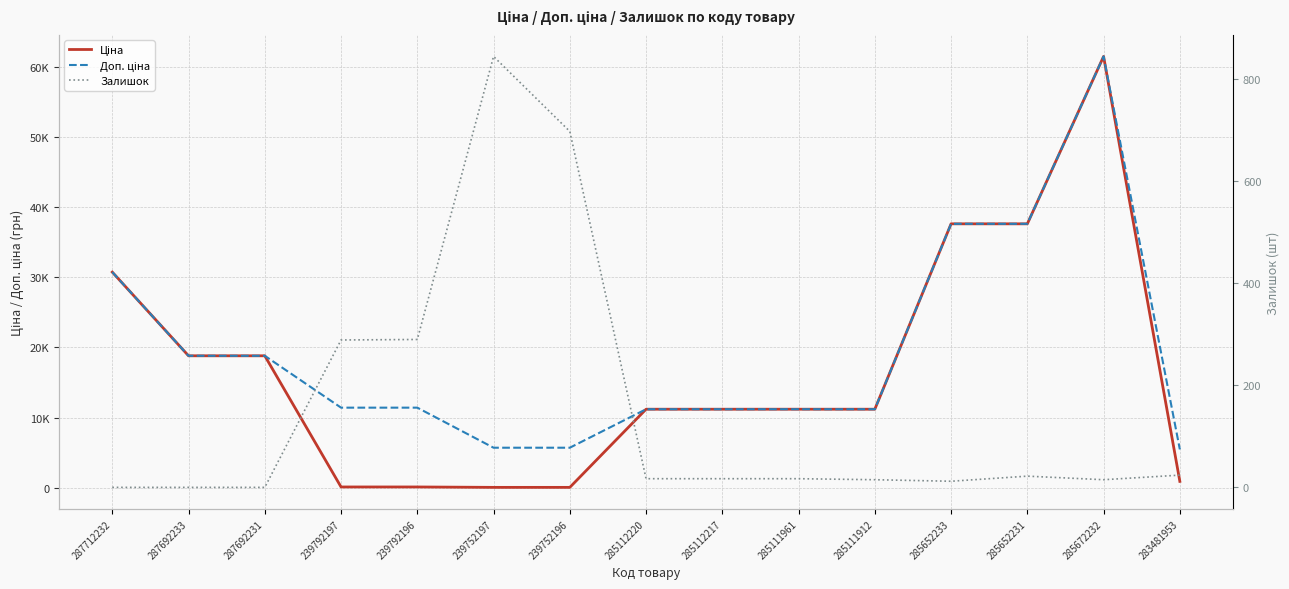

Reading left to right, transcribe all the data shown in this chart.

Ціна: 287712232=30717.1	287692233=18796.8	287692231=18796.8	239792197=114.1	239792196=114.1	239752197=57.0	239752196=57.0	285112220=11188.2	285112217=11188.2	285111961=11188.2	285111912=11188.2	285652233=37593.6	285652231=37593.6	285672232=61434.3	283481953=910.4
Доп. ціна: 287712232=30717.1	287692233=18796.8	287692231=18796.8	239792197=11410.0	239792196=11410.0	239752197=5705.0	239752196=5705.0	285112220=11188.2	285112217=11188.2	285111961=11188.2	285111912=11188.2	285652233=37593.6	285652231=37593.6	285672232=61434.3	283481953=5462.3
Залишок: 287712232=0.0	287692233=0.0	287692231=0.0	239792197=289.0	239792196=290.0	239752197=845.0	239752196=698.0	285112220=17.0	285112217=17.0	285111961=17.0	285111912=15.0	285652233=12.0	285652231=22.0	285672232=15.0	283481953=24.0